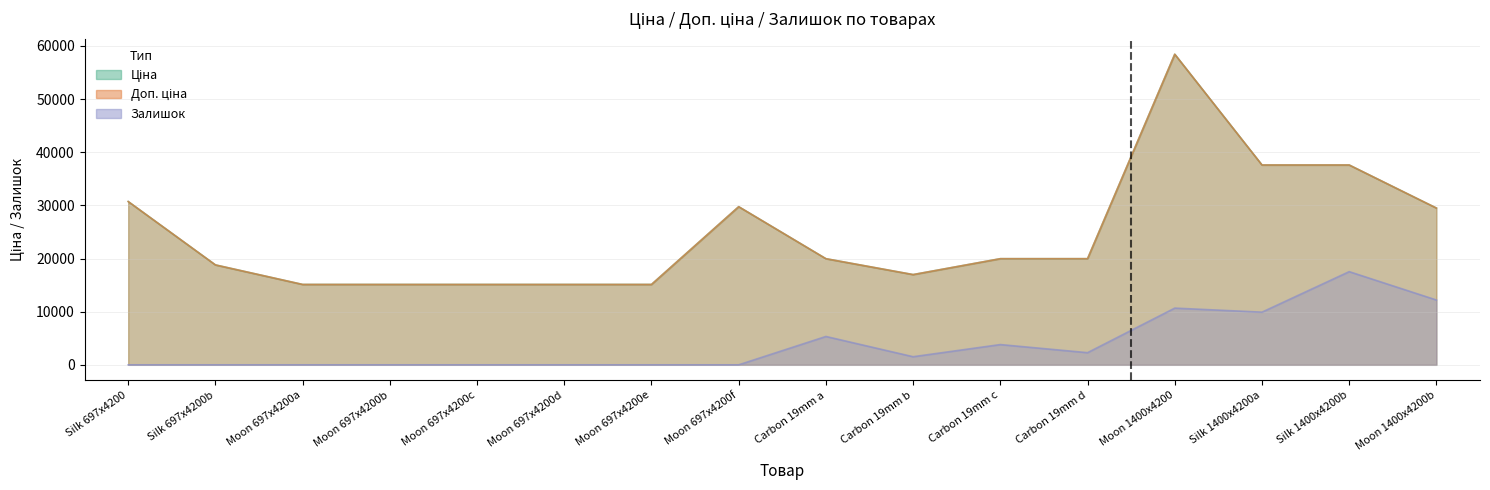

Which series has the largest total across all categories?

Ціна